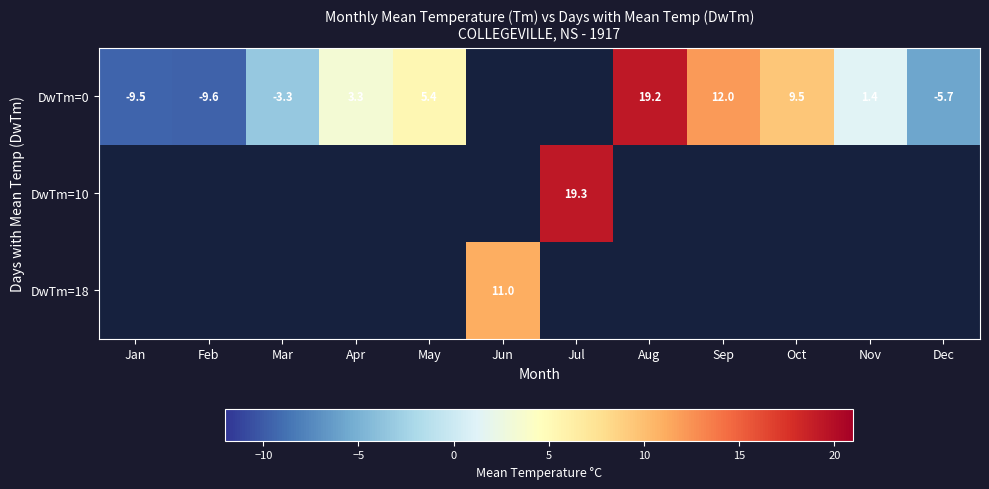

What is the difference between the row_0 values at Aug and Mar?

22.5